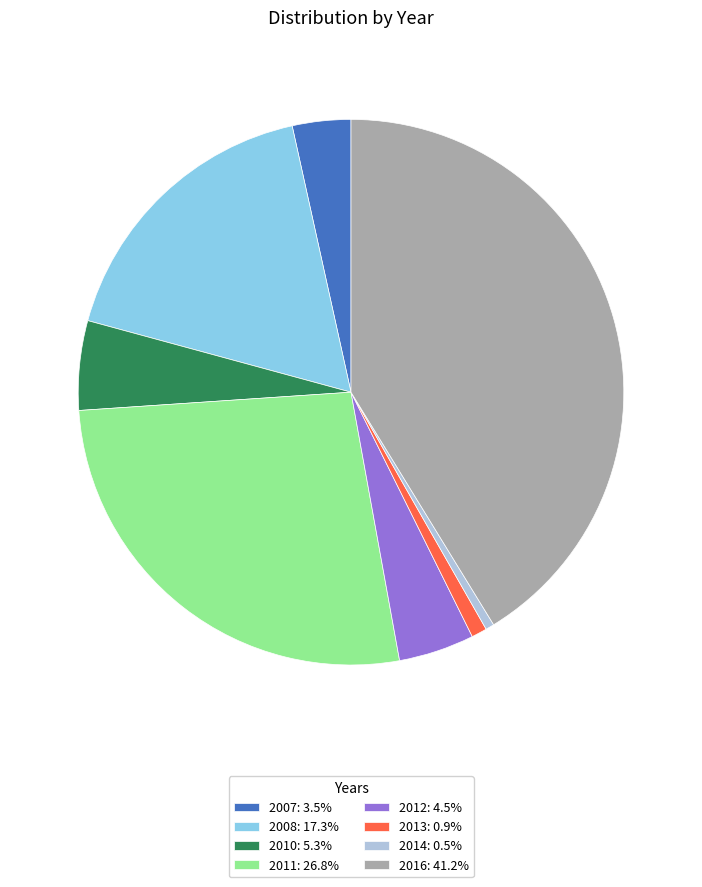

What is the ratio of the value at 2011: 26.8% to the value at 2014: 0.5%?

52.6